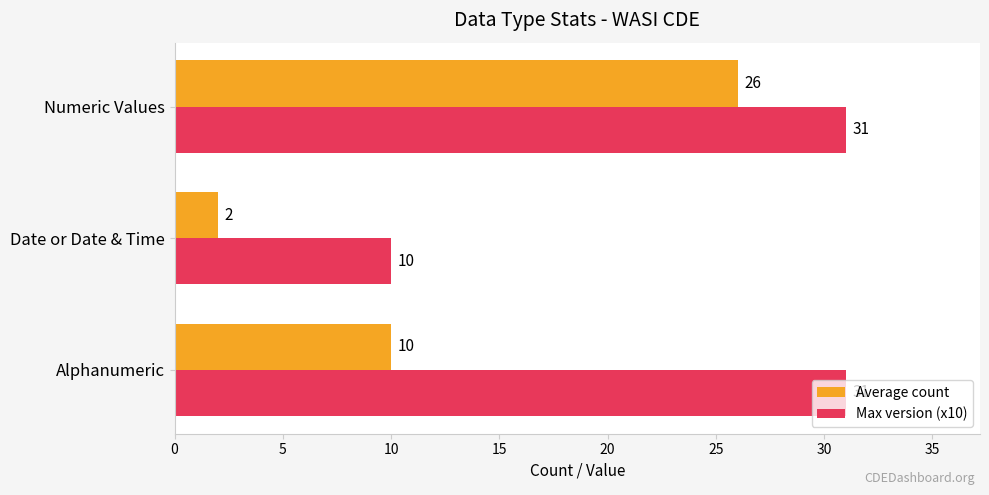

What is the difference between the second highest and minimum values in the Average count series?

8